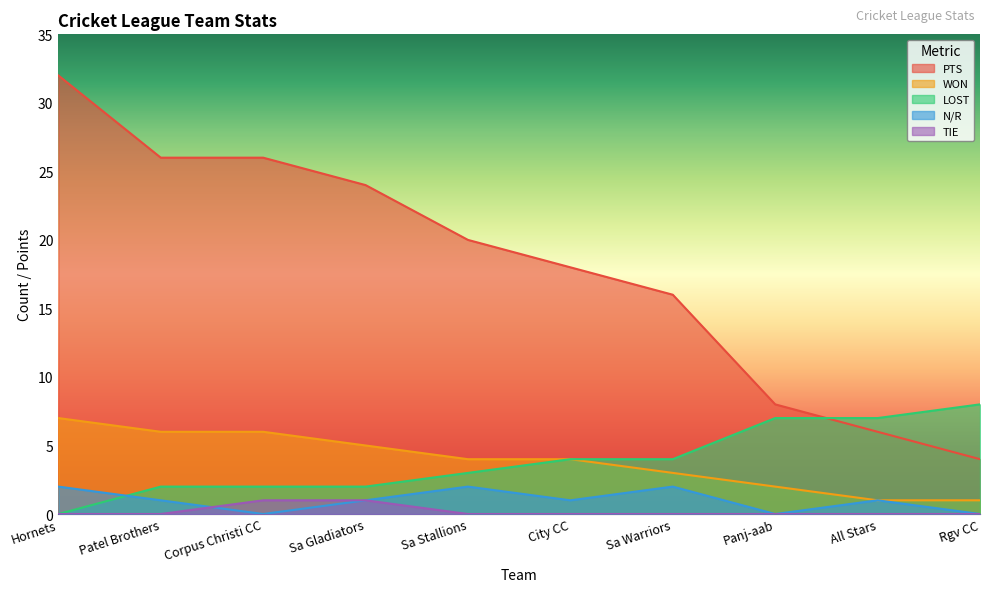

At which label is TIE closest to 0?

Hornets